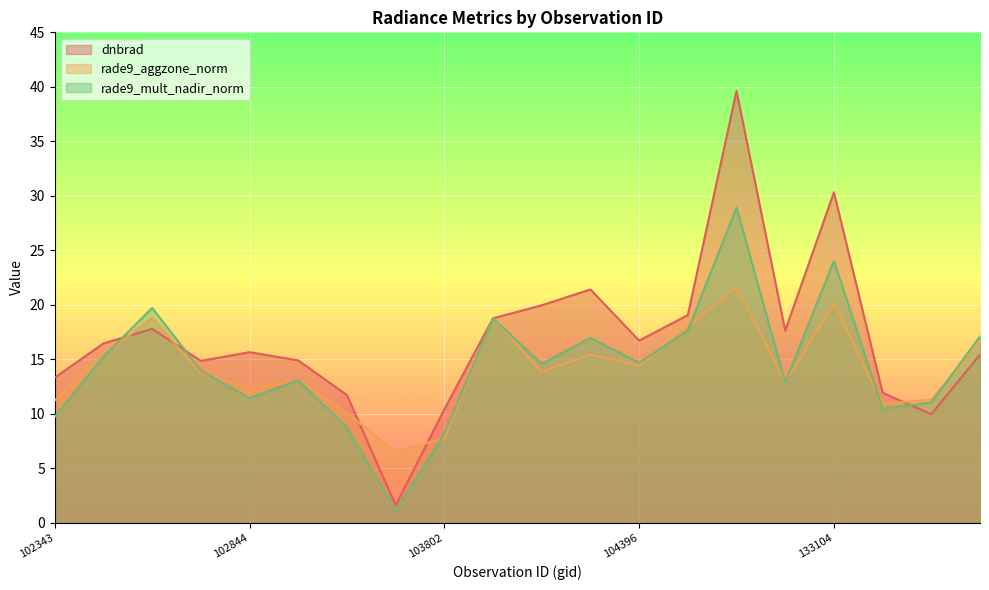

What is the total value across all series at 132912?

90.1